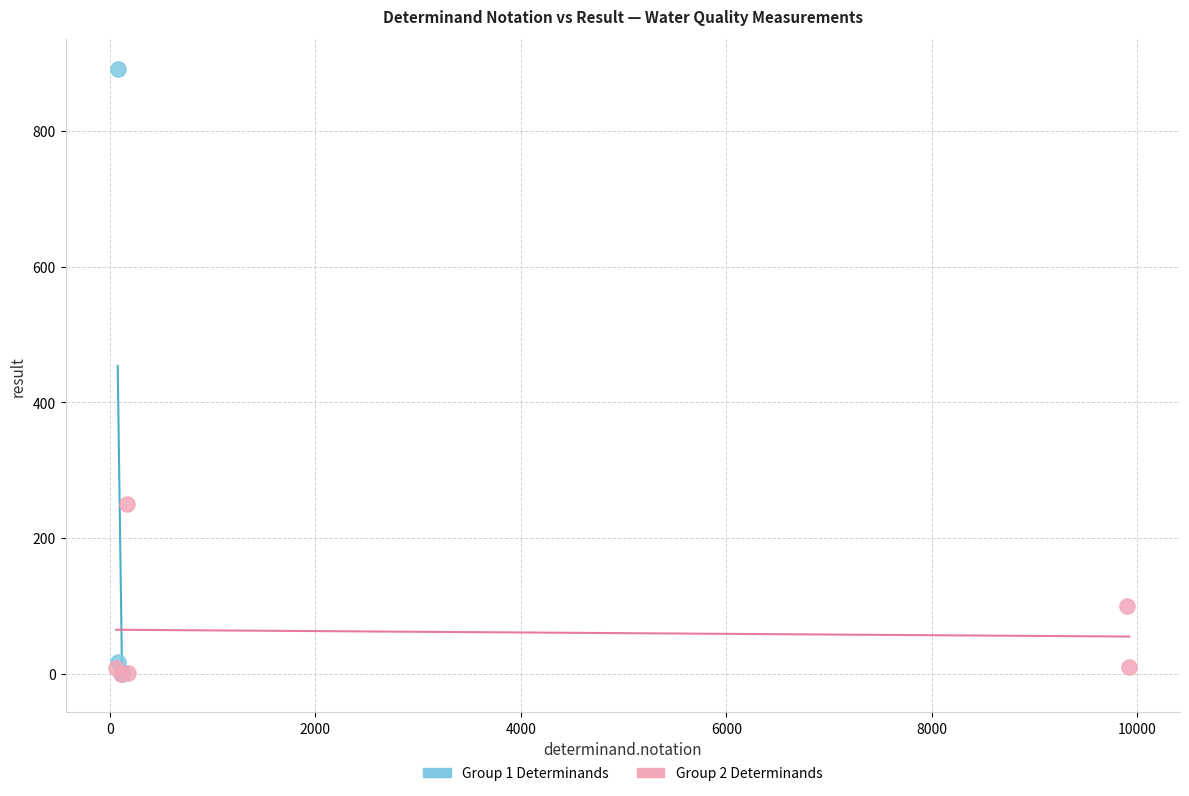

Which series reaches the maximum Y coordinate?

Group 1 Determinands